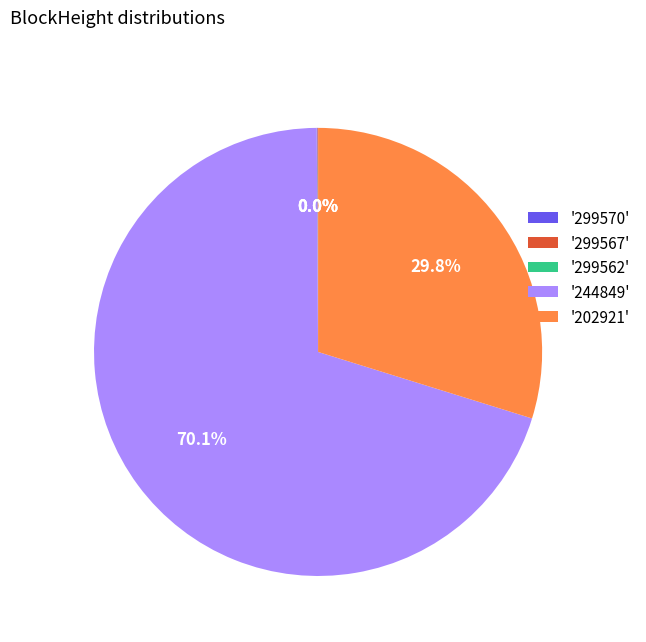

To the nearest percent, what is the average slice percentage?

20%